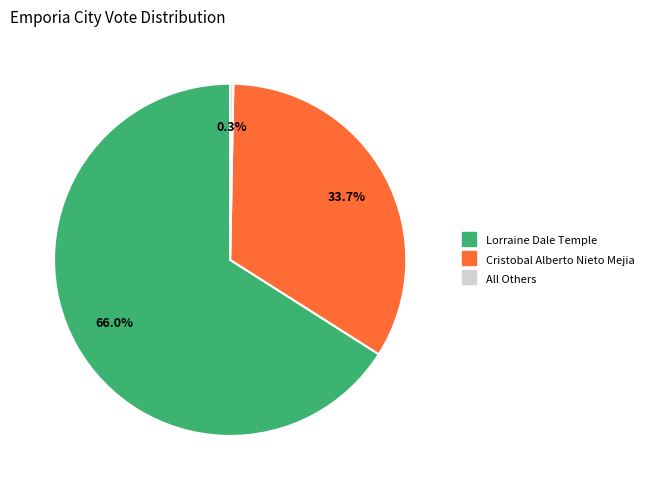

To the nearest percent, what portion does Lorraine Dale Temple represent?

66%